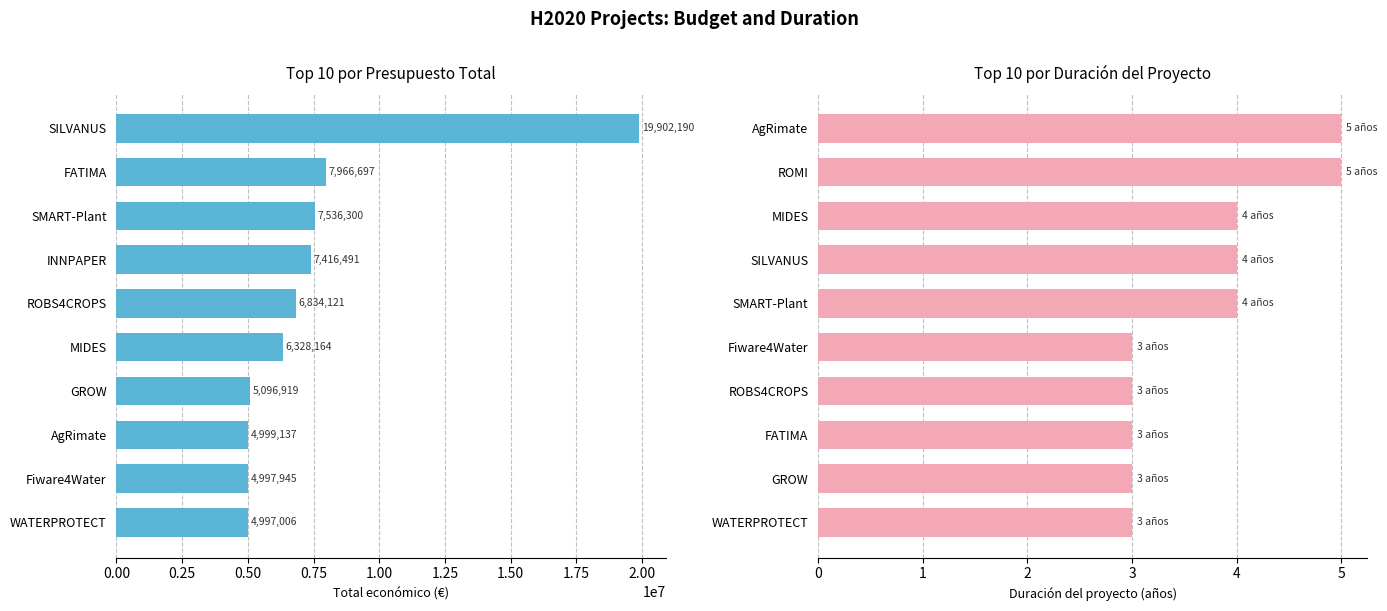

How many groups of bars are there?

10